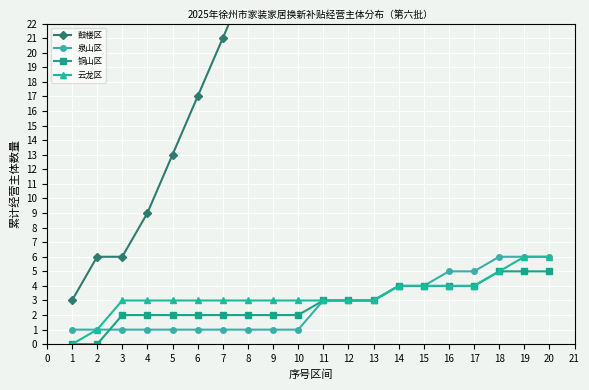

What is the value of the 云龙区 point at the 10th from the left?

3